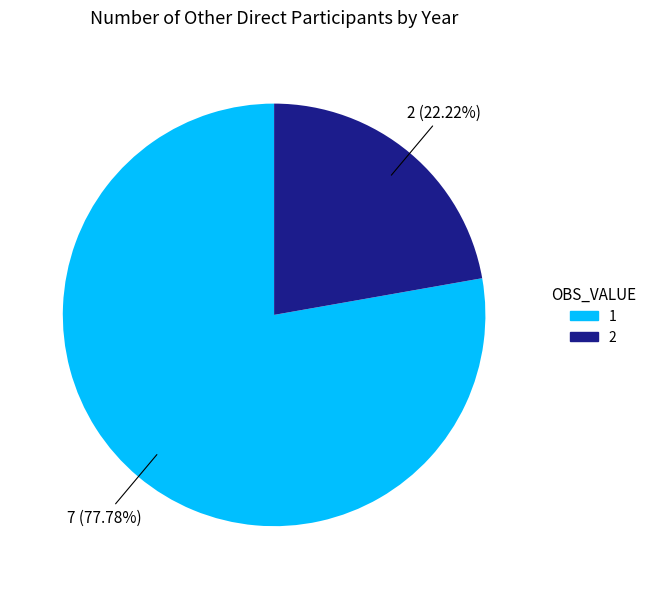

Rank the categories by value from highest to lowest.

1, 2